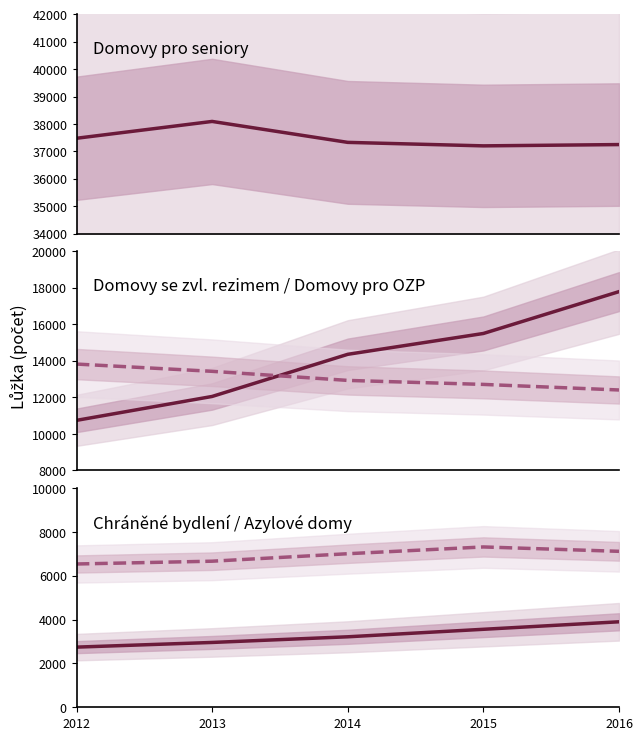

Reading left to right, transcribe all the data shown in this chart.

Domovy pro seniory: 37477	38091	37327	37200	37247
Domovy se zvl. rezimem: 10740	12048	14354	15494	17784
Domovy pro OZP: 13820	13423	12926	12707	12402
Chranene bydleni: 2743	2956	3214	3556	3898
Azylove domy: 6534	6661	7002	7311	7111